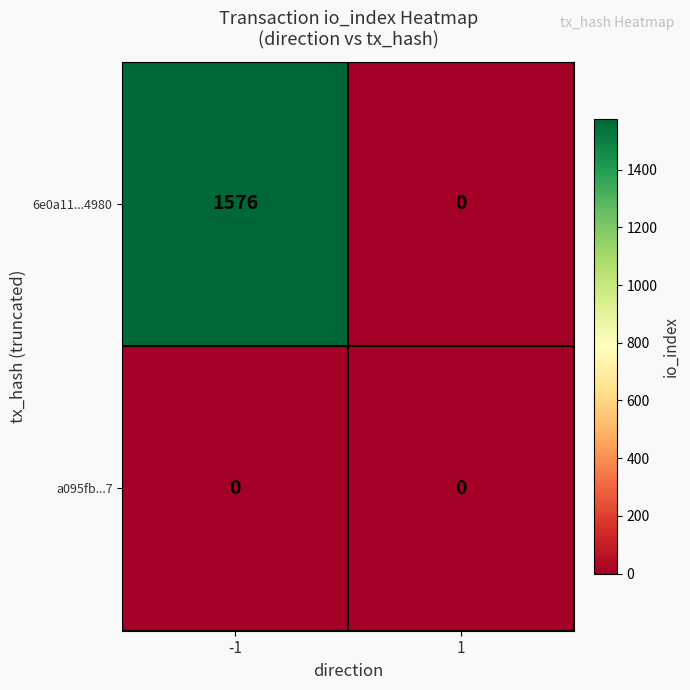

Reading left to right, what are all the values shown in this chart?

6e0a11...4980: 1576	0
a095fb...7: 0	0